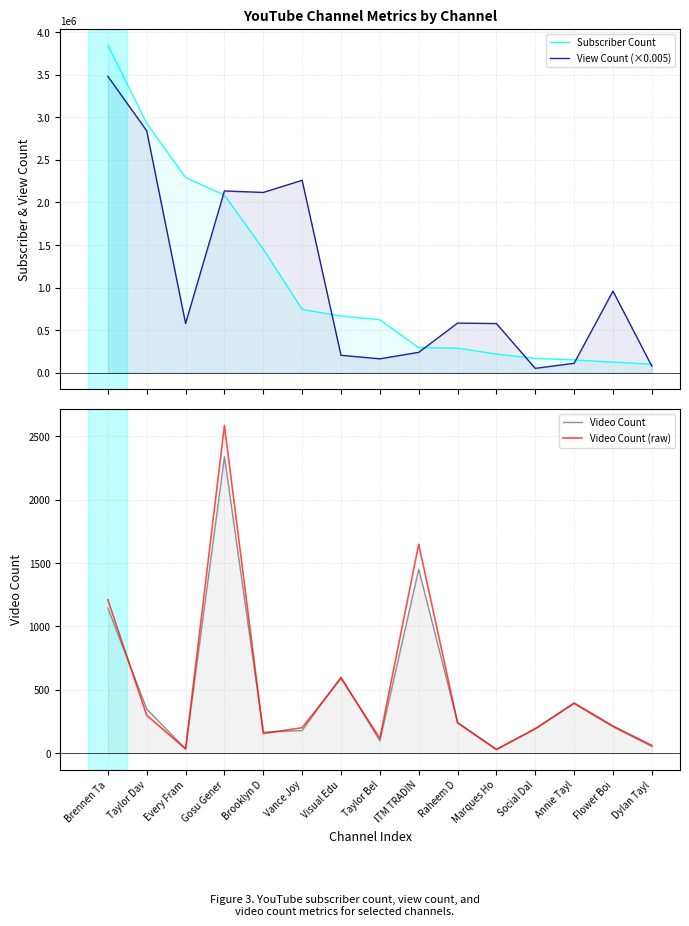

At which category is the sum across all series the highest?

Brennen Ta